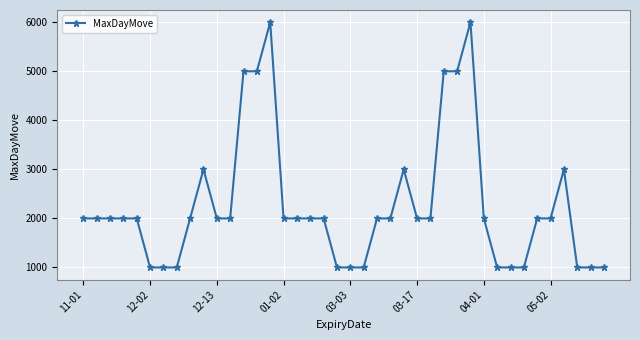

What is the maximum value shown in the chart?

6000